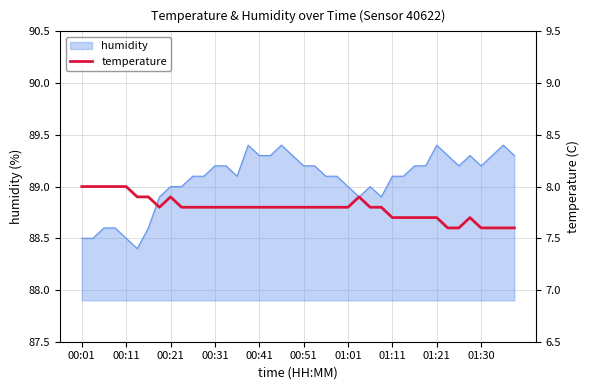

What is the highest value of the humidity series?

89.4